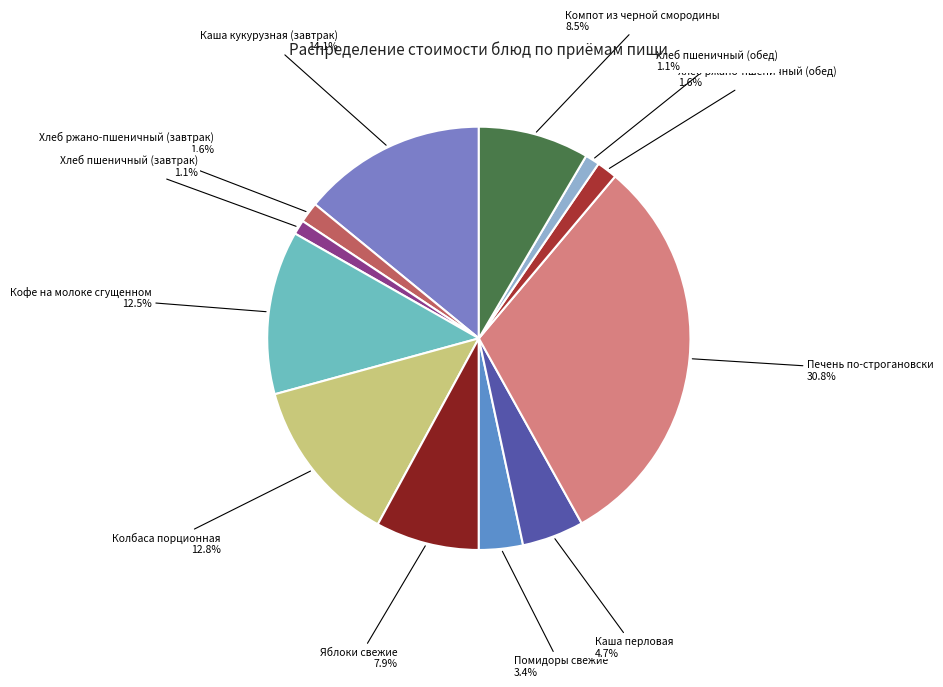

Which category has the biggest portion of the pie?

Печень по-строгановски